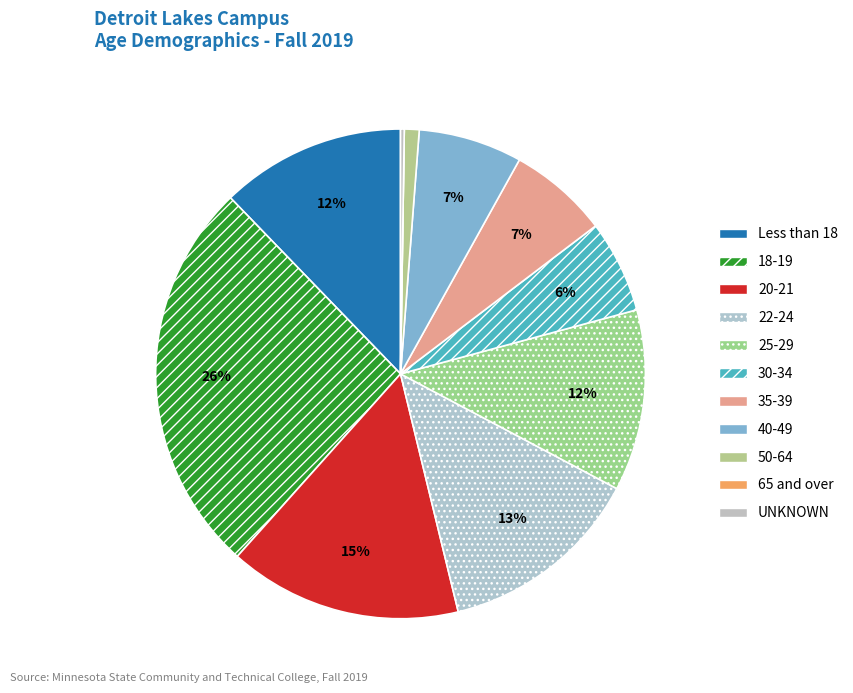

Combined, do 18-19 and Less than 18 account for over 50%?

No